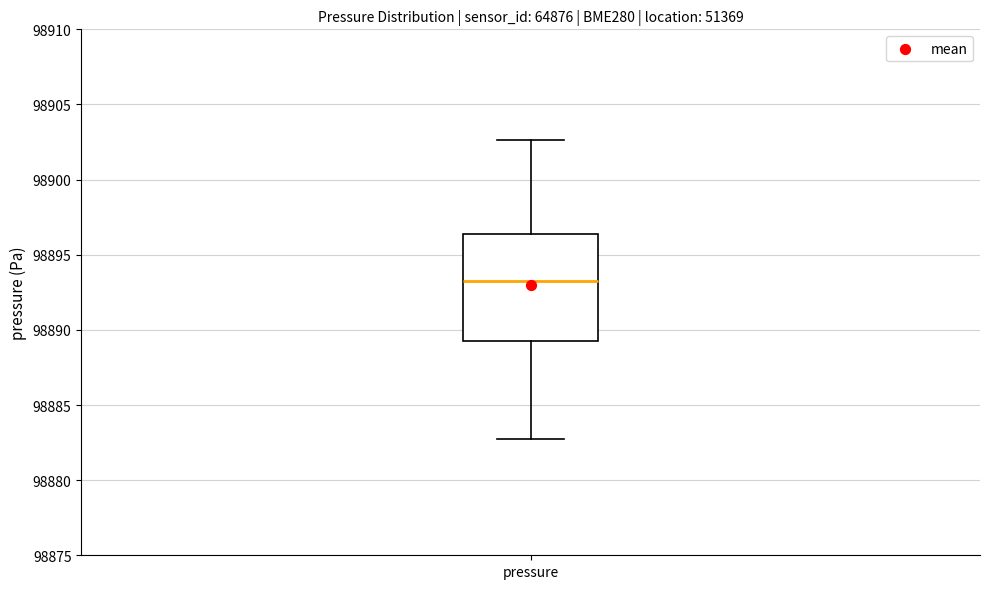

Transcribe this box plot: give where the median line is, the range the box spans, and where the two whiskers end, as read against the y-axis. The values are not printed on the chart, so give them approximately, as read against the axis.

median 98893.5, box 98889.5 to 98896.5, whiskers 98882.5 to 98902.5